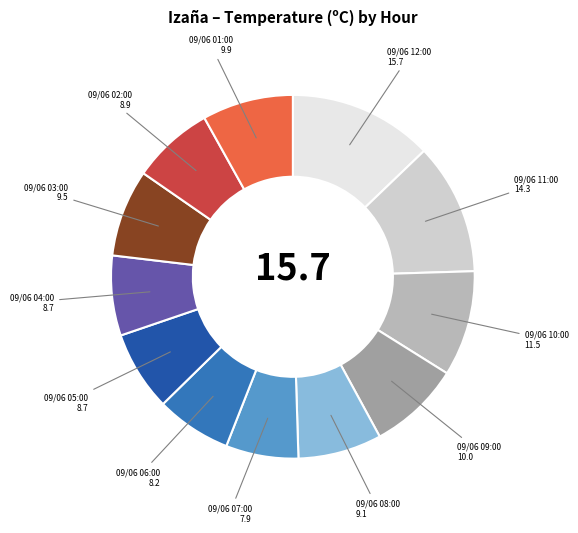

Count the number of slices in the pie.

12